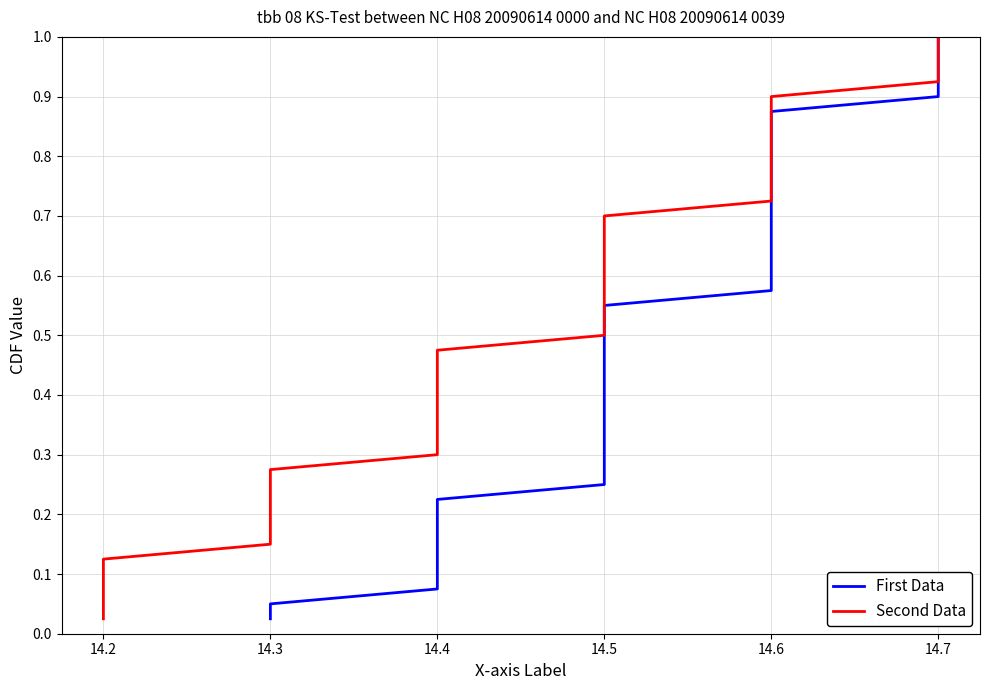

What are all the series names shown in the legend?

First Data, Second Data